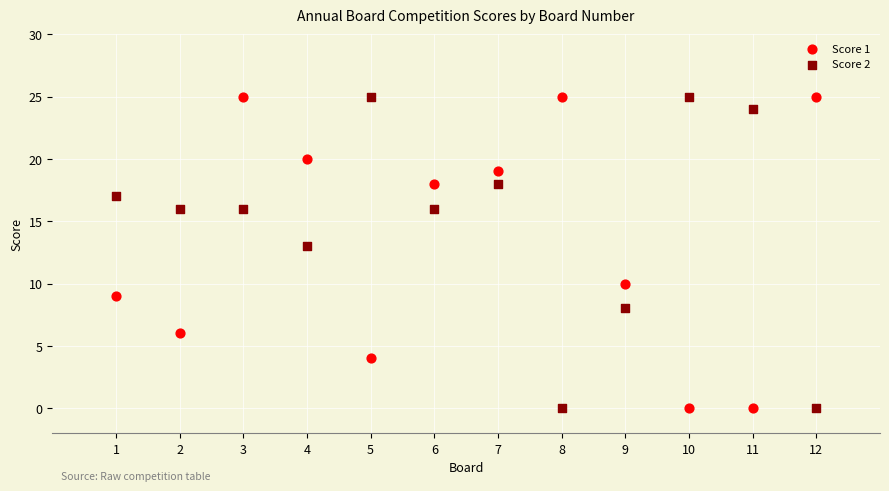

What is the X range (max minus min) for the scatter plot?

11